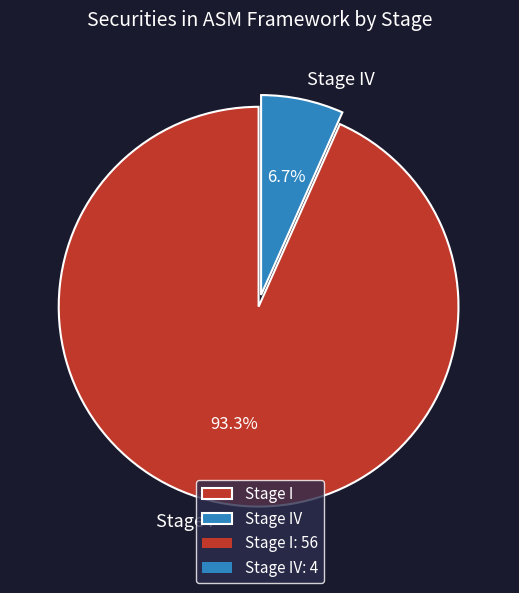

What is the smallest slice in the pie chart?

Stage IV